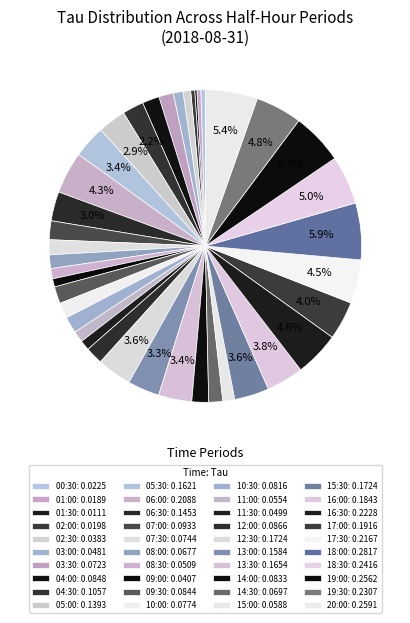

Is there a majority slice in this chart?

No